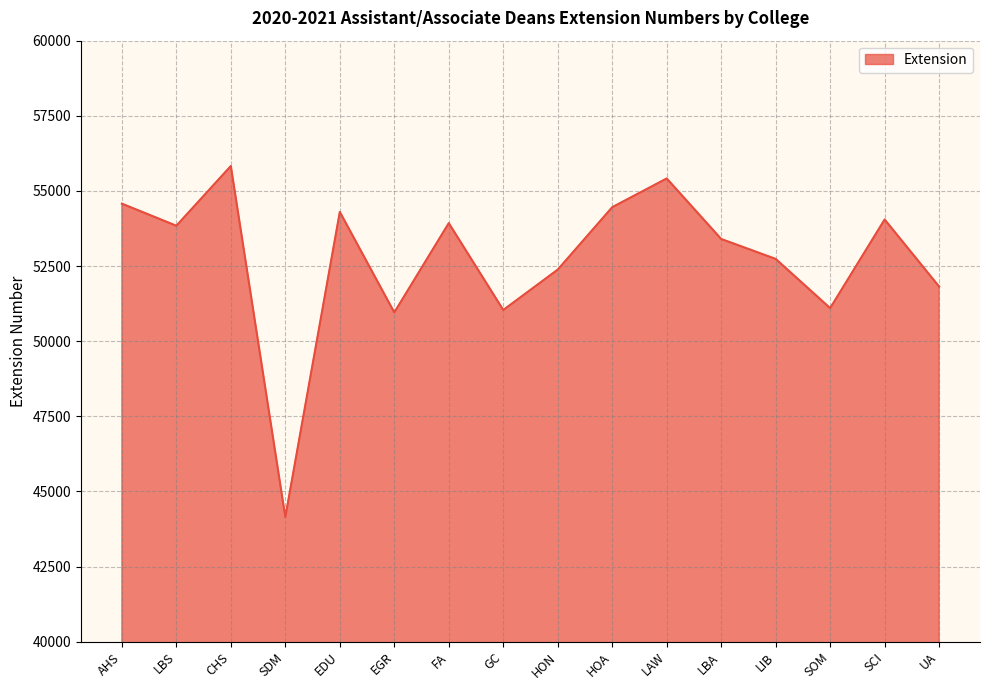

Where does the data first go above 53842?

AHS